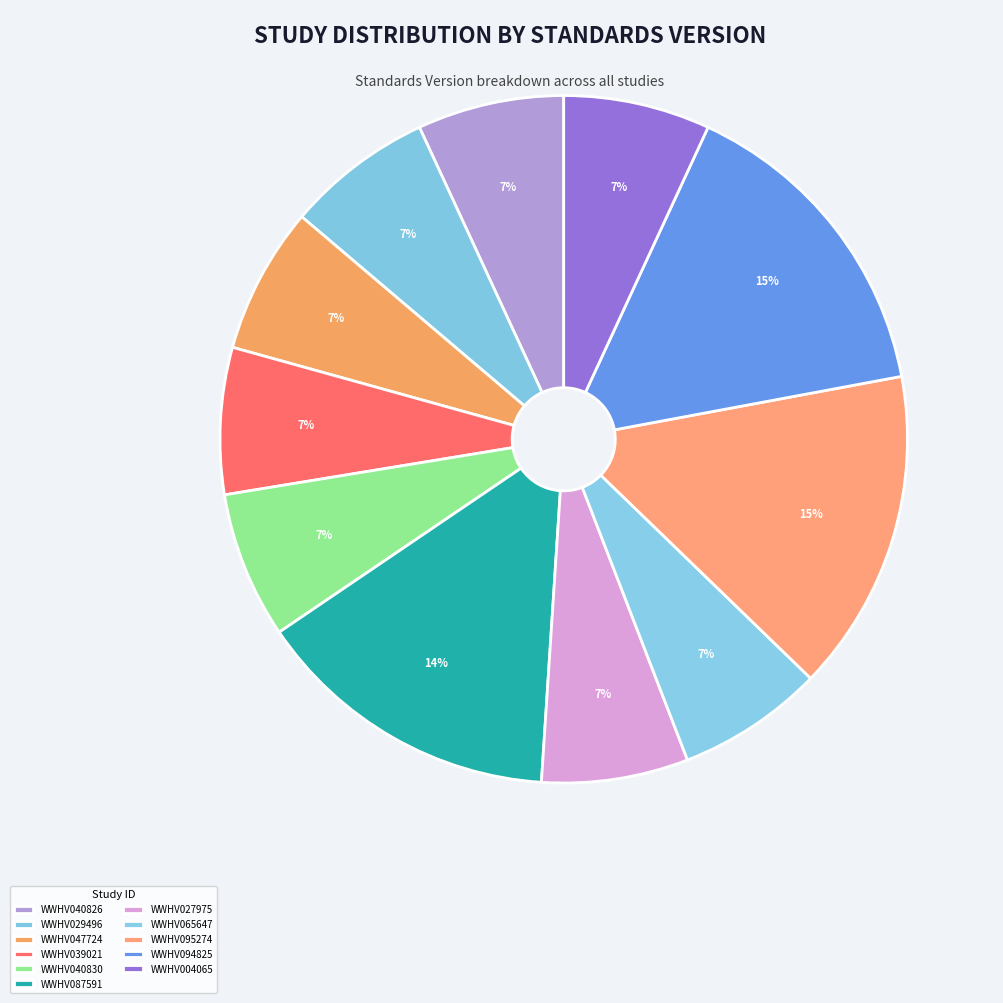

How many segments does this pie chart have?

11